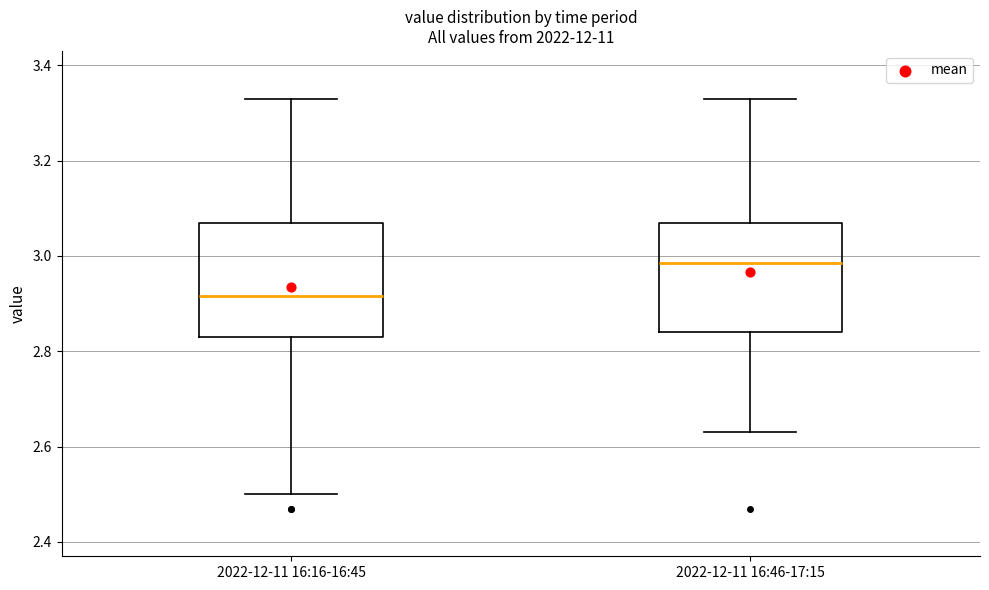

Where is the upper edge of the box for 2022-12-11 16:46-17:15 on the y-axis? The values are not printed on the chart, so give them approximately, as read against the axis.

3.08